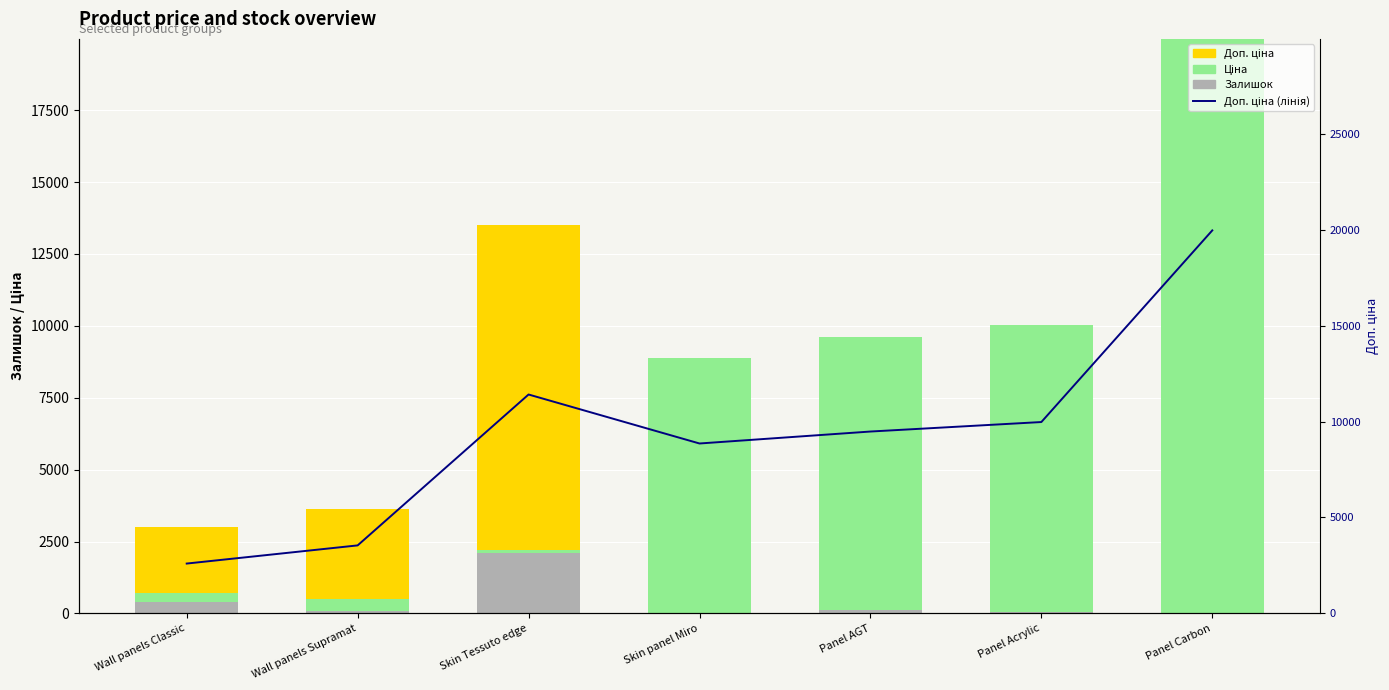

Which has a higher value, Skin Tessuto edge or Skin panel Miro?

Skin Tessuto edge